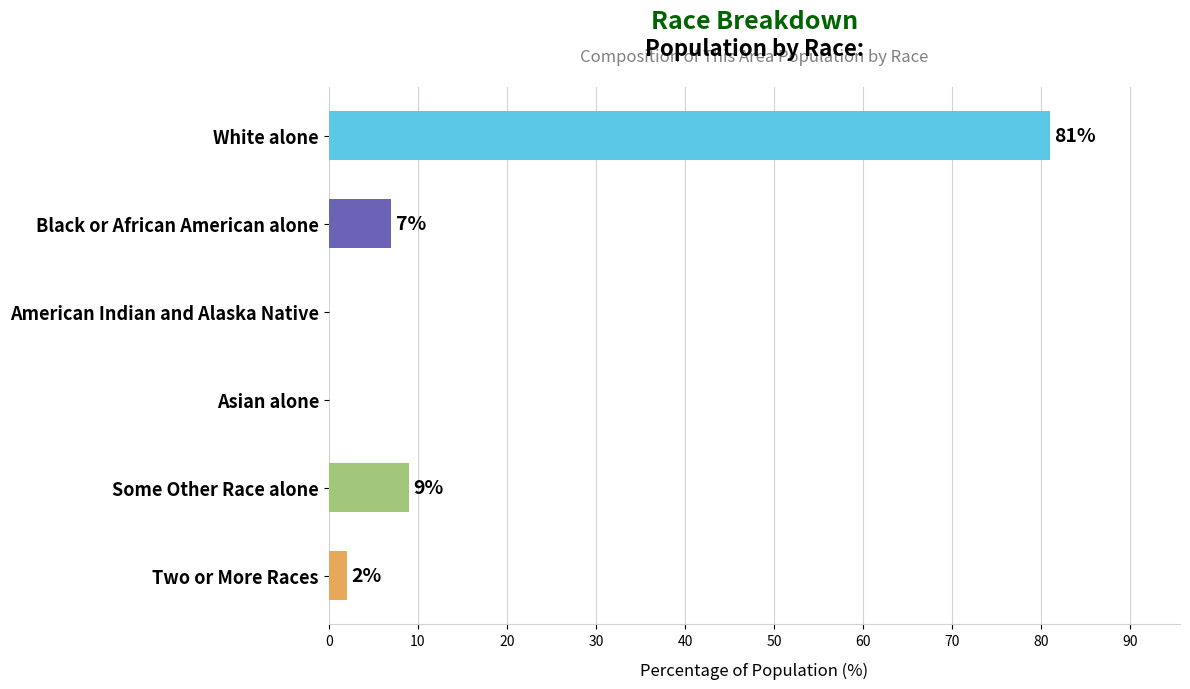

The chart shows a value of 16 at Some Other Race alone. True or false?

False